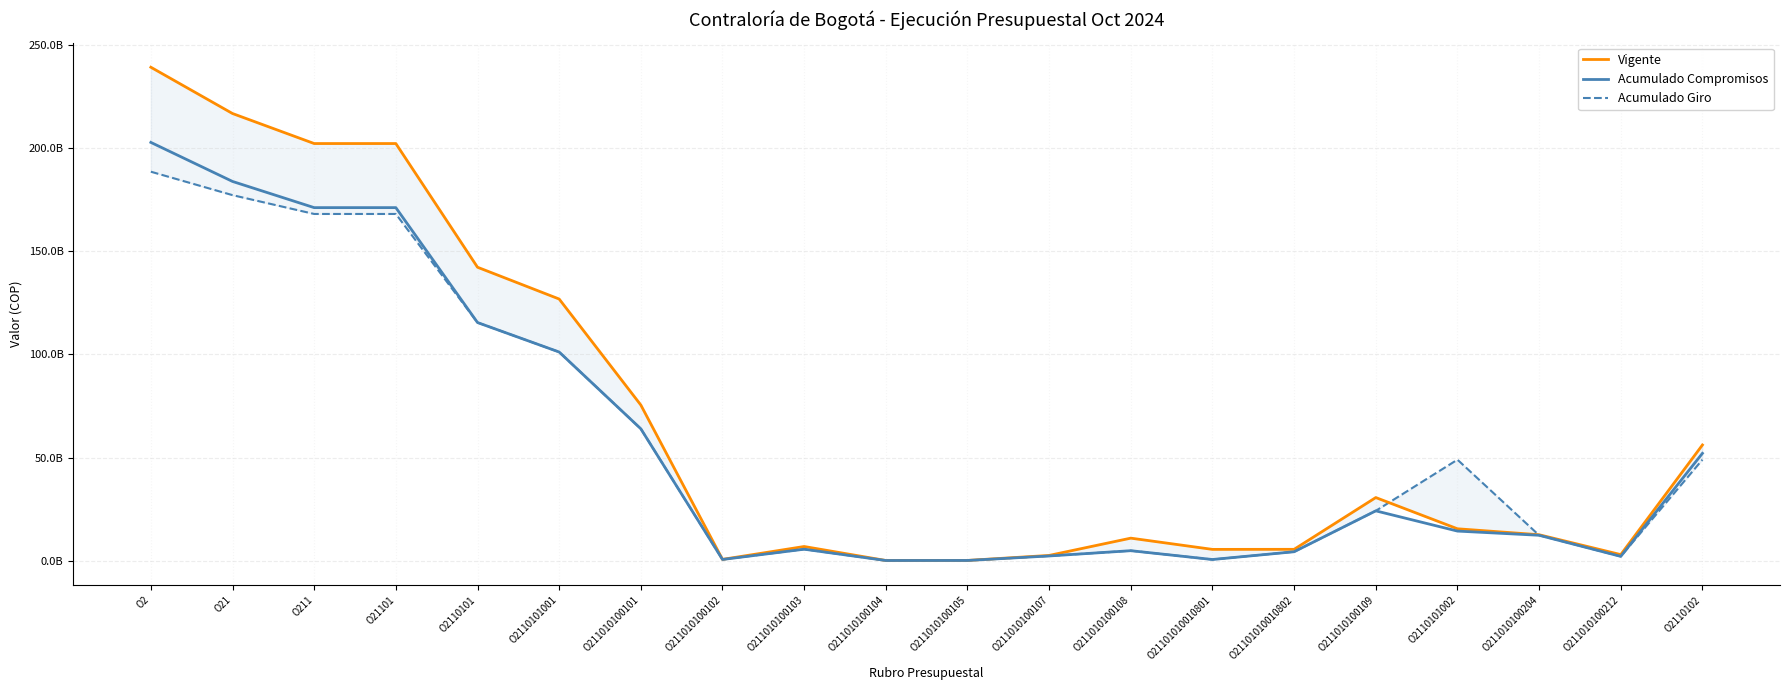

Is the value of Acumulado Compromisos at O2110101002 greater than the value of Acumulado Giro at O211010100102?

Yes